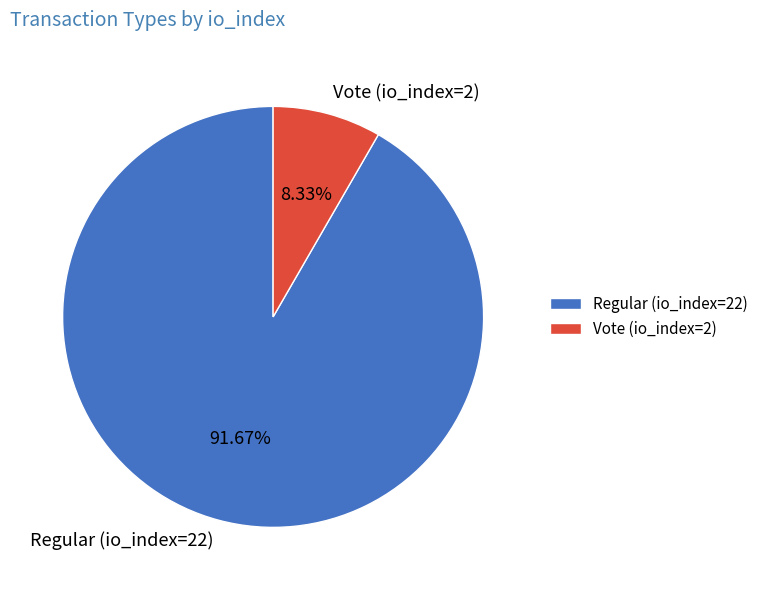

The Regular (io_index=22) slice represents 92% of the pie. True or false?

True